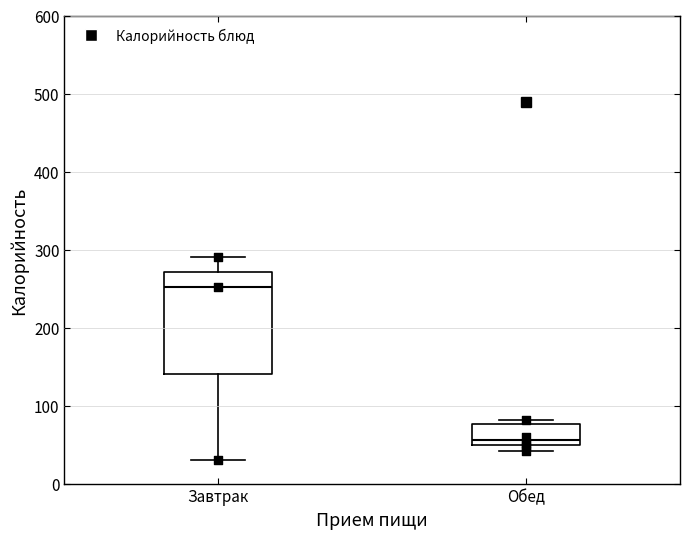

Which box has the lowest median line?

Обед